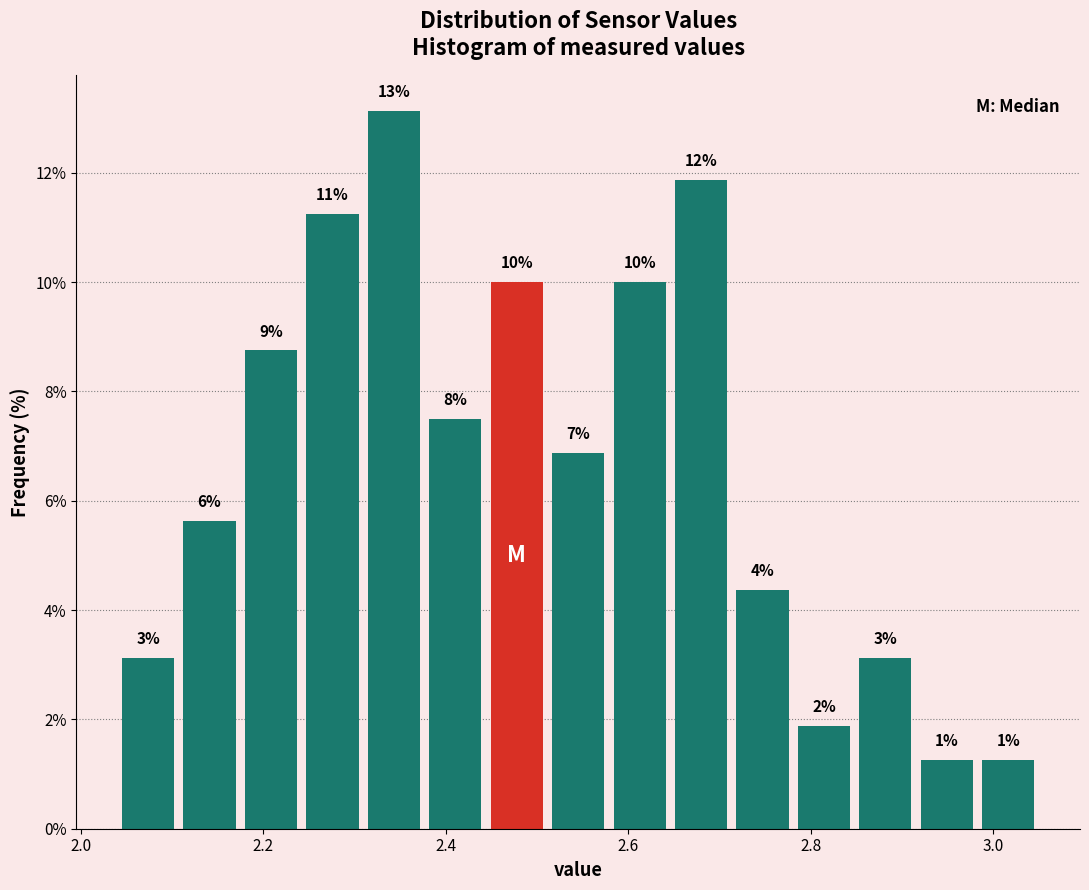

Around what value on the x-axis is the tallest bar? Give the approximate position of its centre, as read against the axis.

2.34